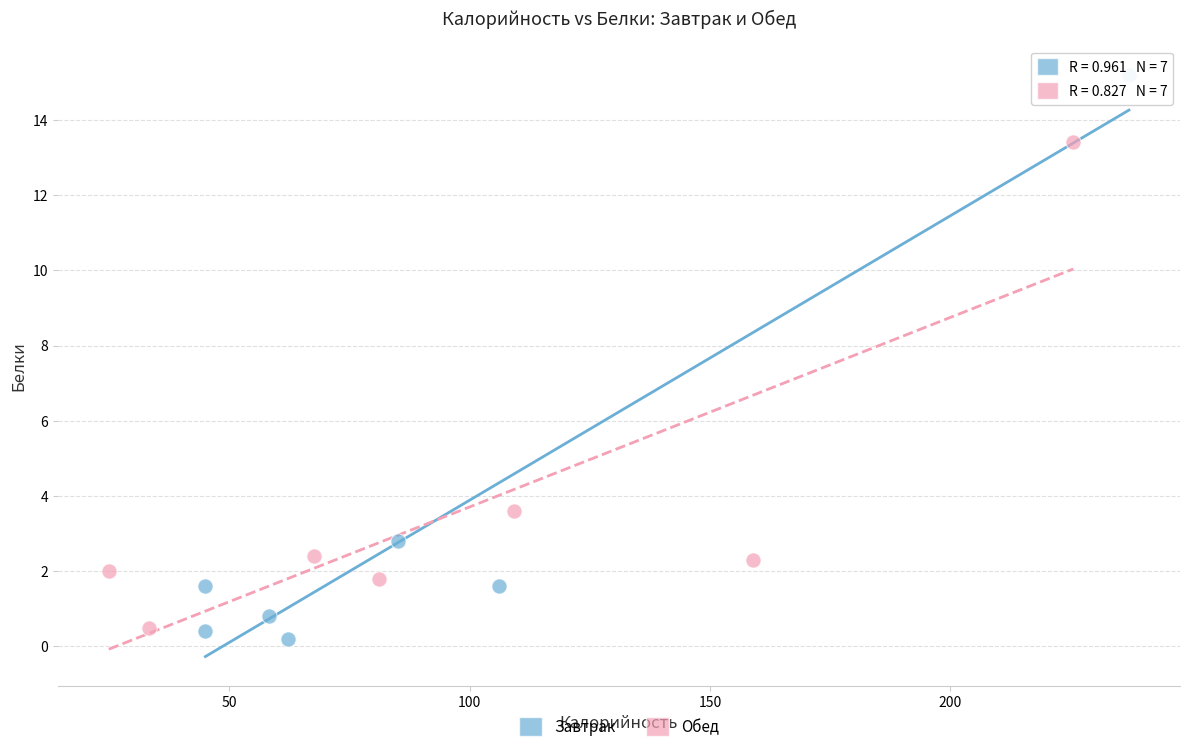

Which series contains the lowest Y value?

Завтрак